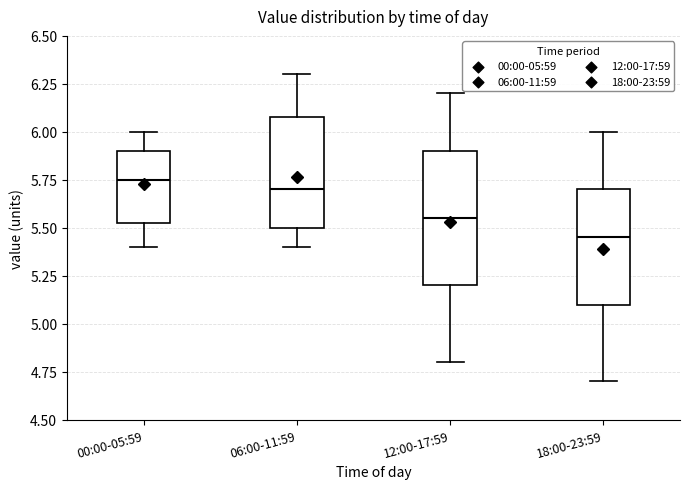

Which box has the lowest median line?

18:00-23:59